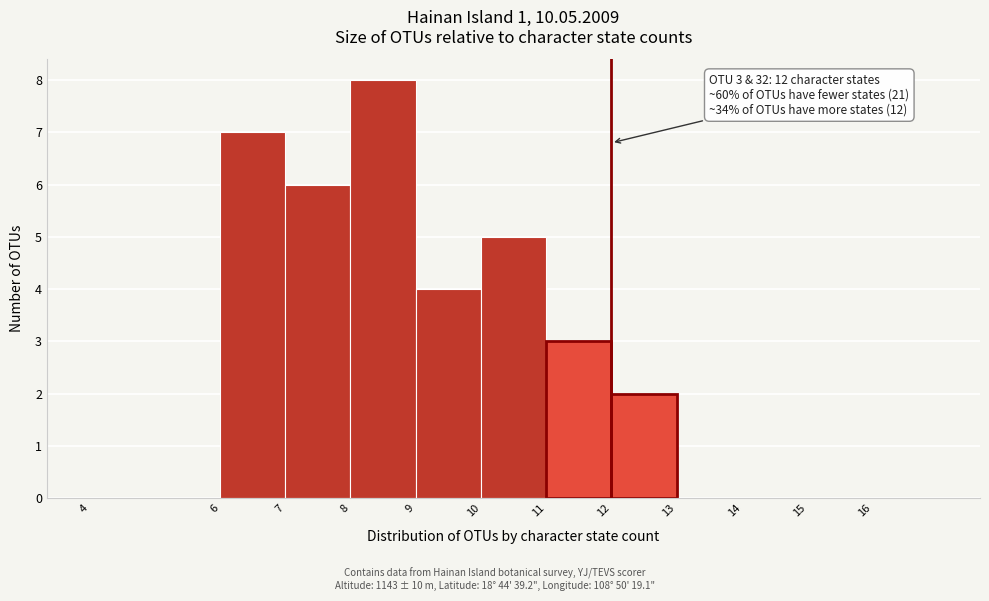

Over which range of the x-axis is the bar tallest?

8 to 9